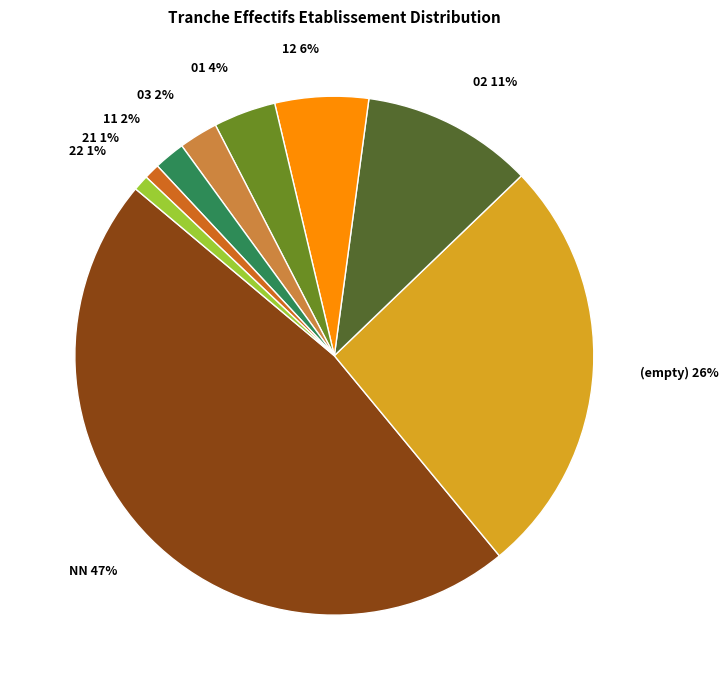

Which has a higher value, 03 or 02?

02